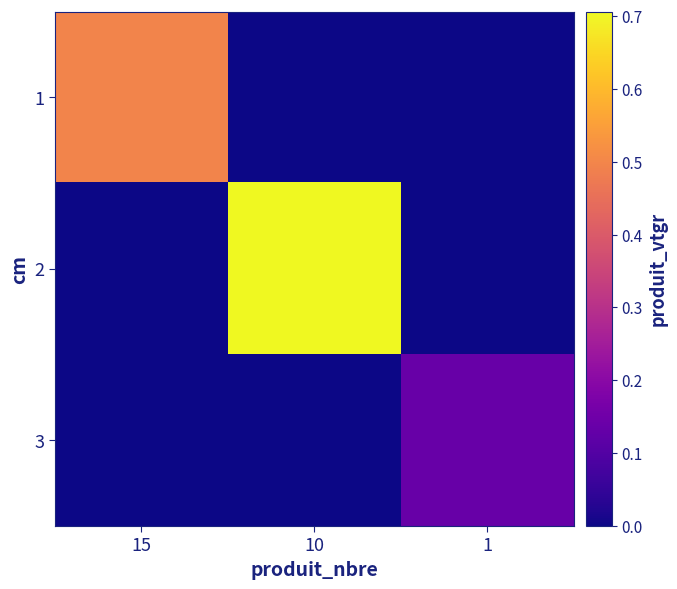

Between 15 and 1, which series saw the biggest shift?

1